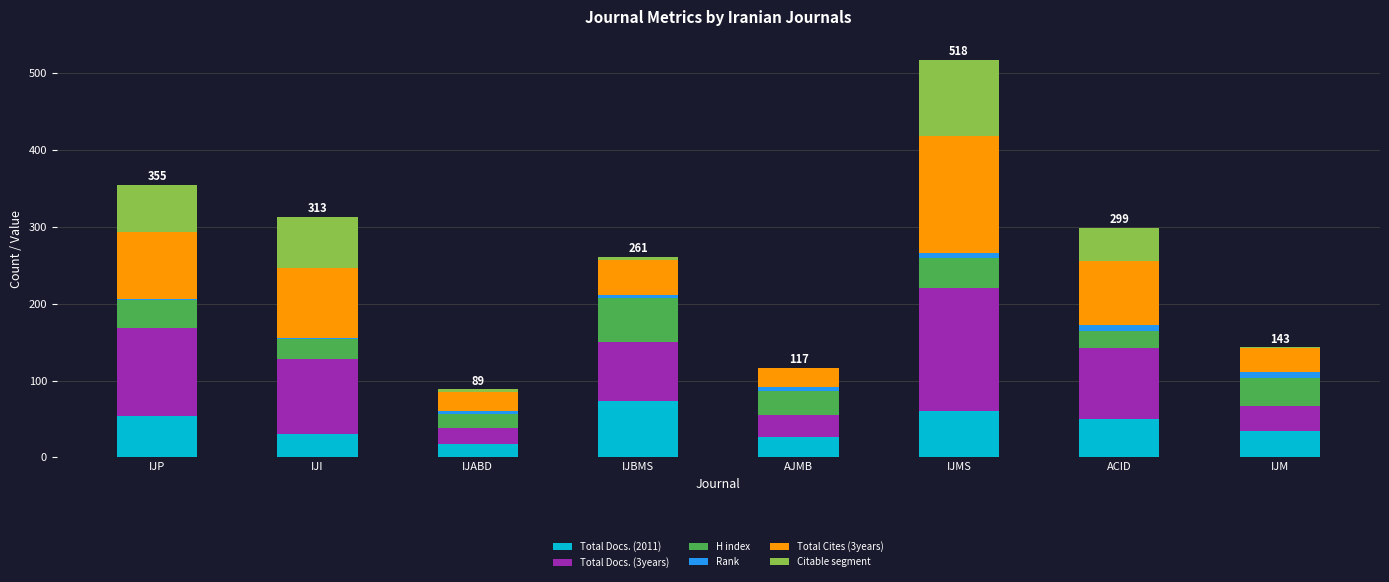

At how many categories does at least one series exceed 61?

5